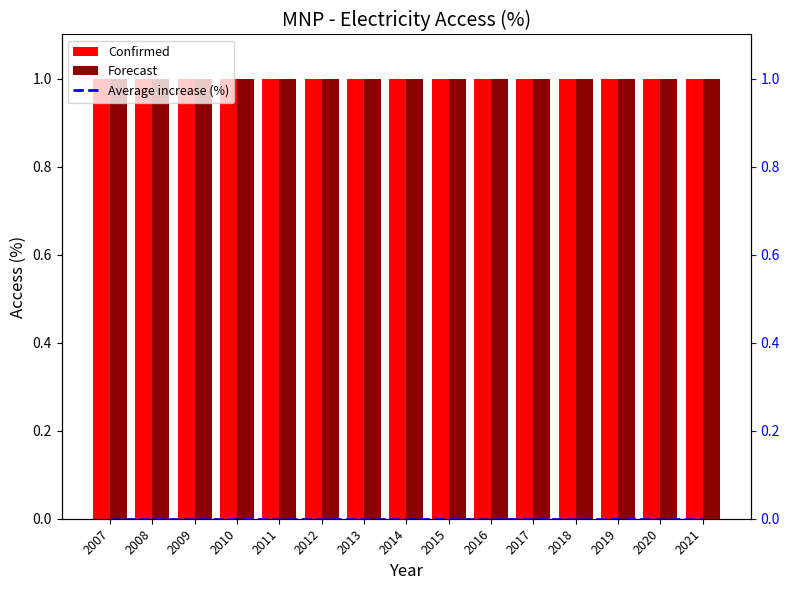

Rank the categories by Confirmed value from lowest to highest.

2007, 2008, 2009, 2010, 2011, 2012, 2013, 2014, 2015, 2016, 2017, 2018, 2019, 2020, 2021